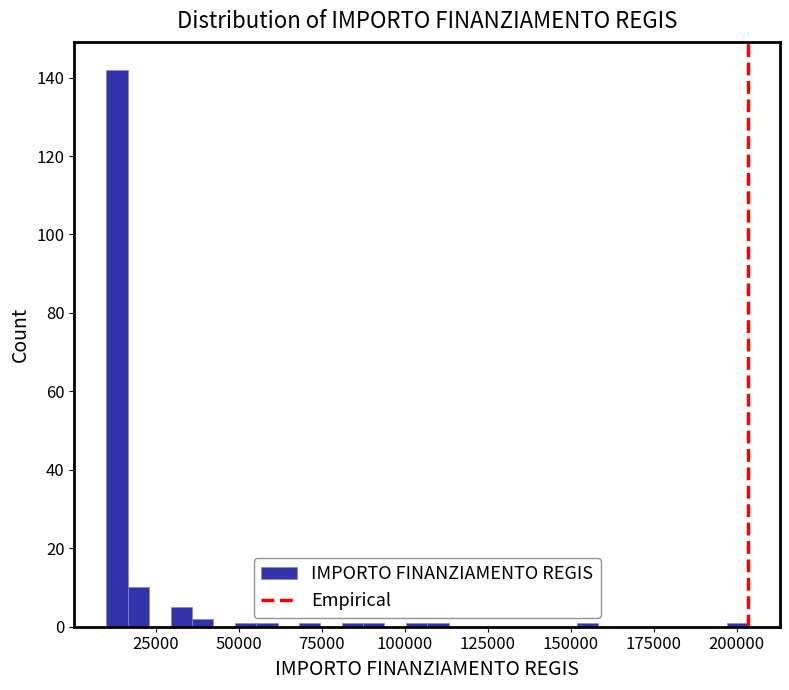

Read against the x-axis, roughly where is the centre of the tallest bar?

15000